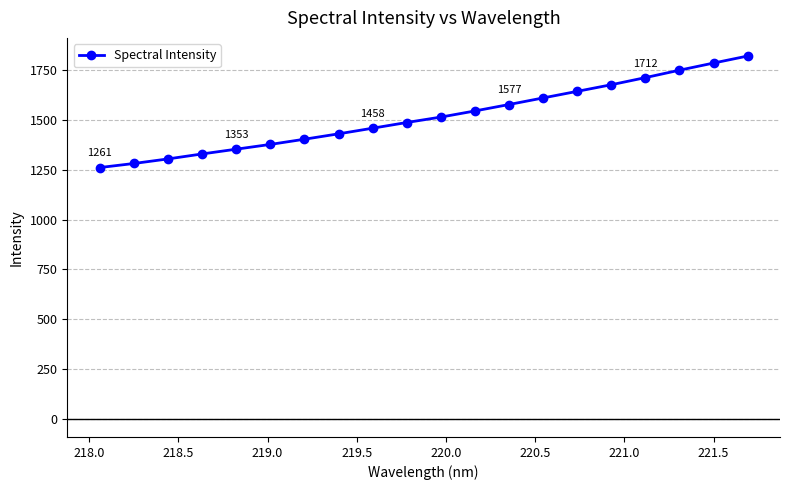

How many data points are above 1513?

10